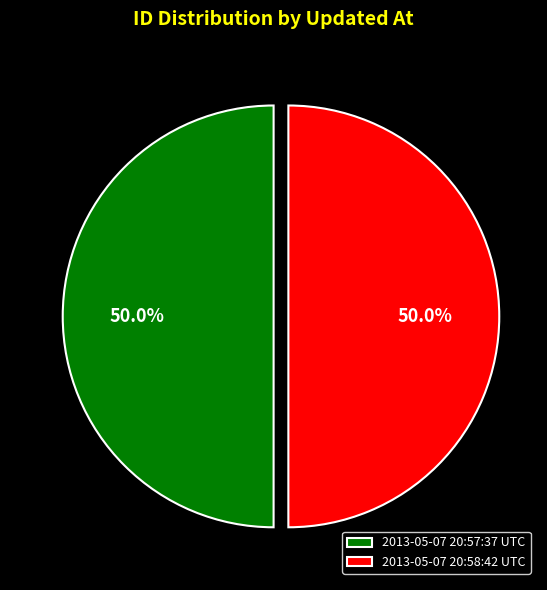

Approximately how many times larger is the value at 2013-05-07 20:57:37 UTC compared to 2013-05-07 20:58:42 UTC?

1.0